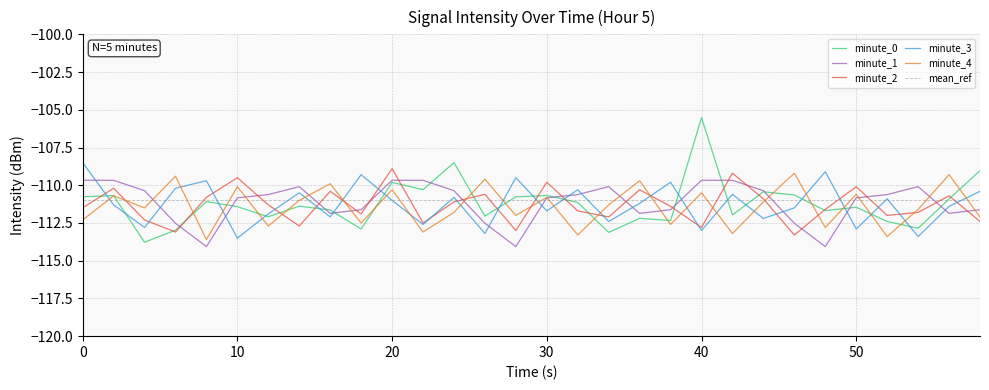

How many categories are shown in the chart?

30